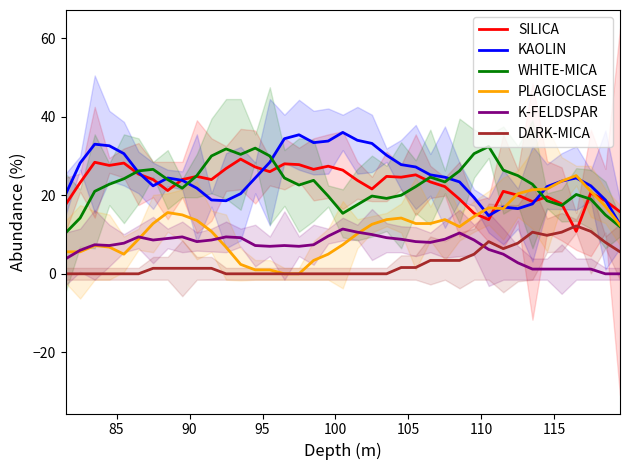

How many values in the WHITE-MICA series exceed 22?

23